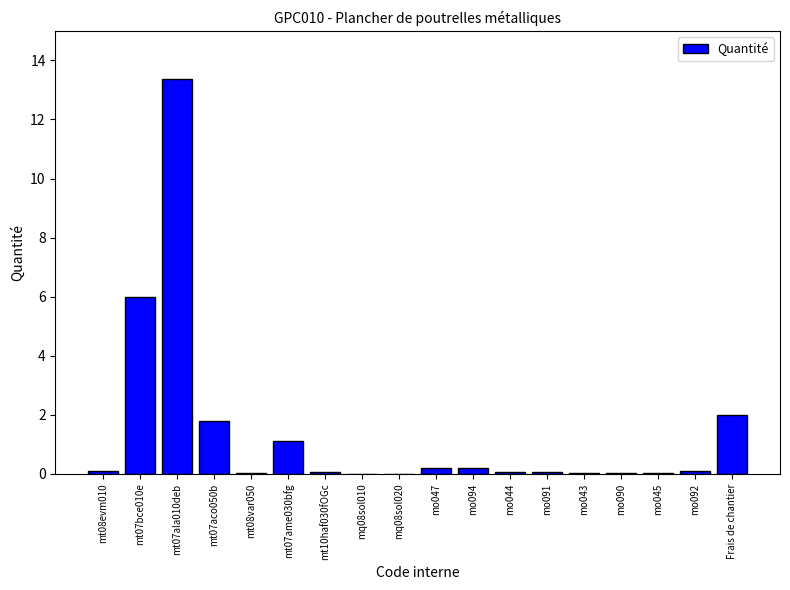

Is it true that the value at mq08sol020 is 0.0?

True